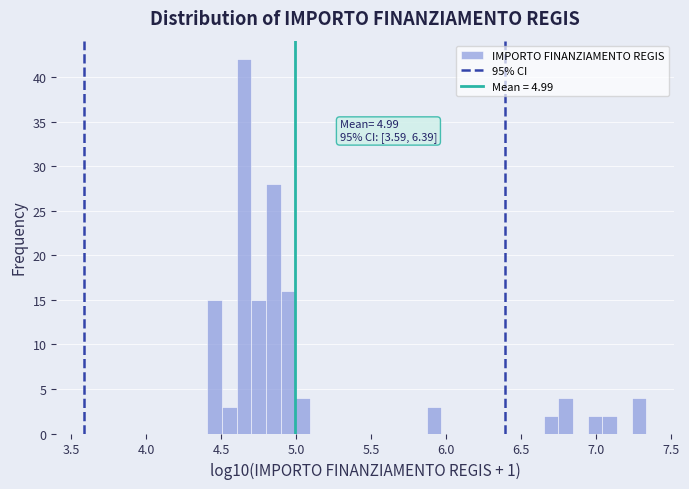

Around what value on the x-axis is the tallest bar? Give the approximate position of its centre, as read against the axis.

4.65